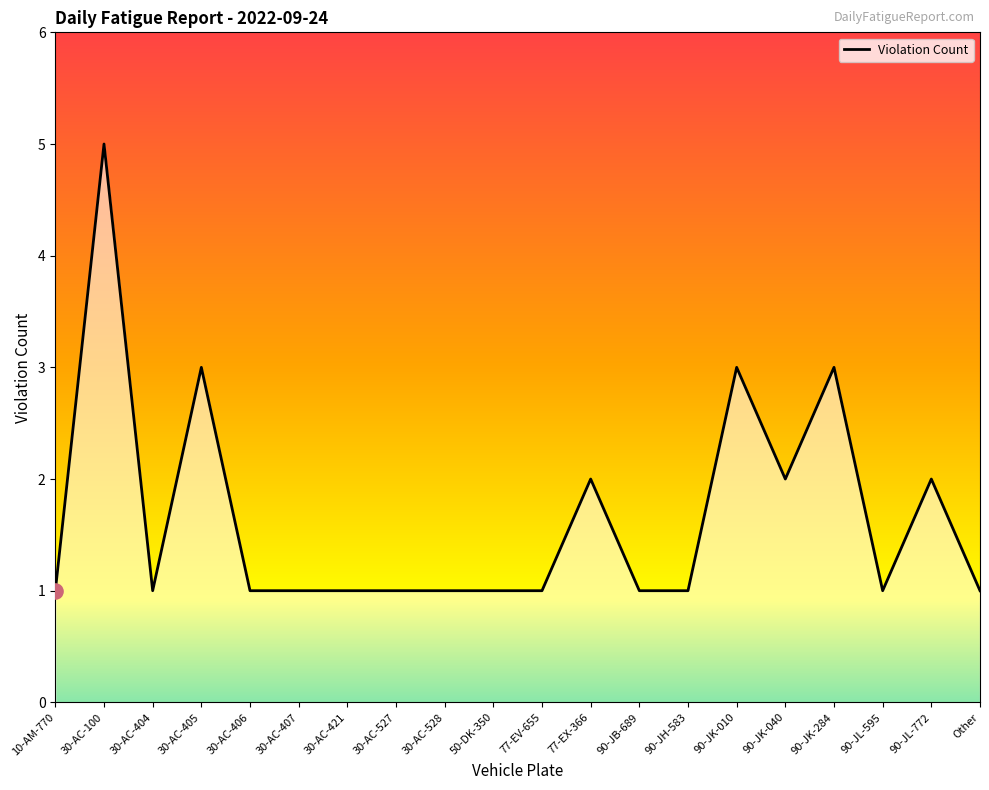

What is the ratio of the value at 30-AC-407 to the value at 30-AC-528?

1.0